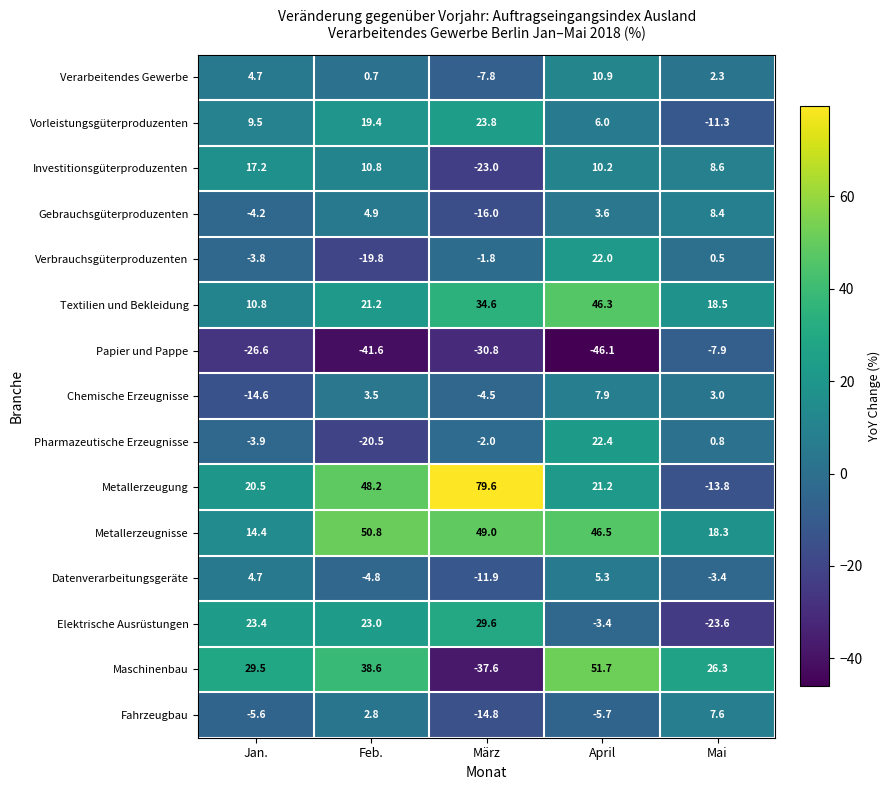

How many values in Elektrische Ausrüstungen are above zero?

3